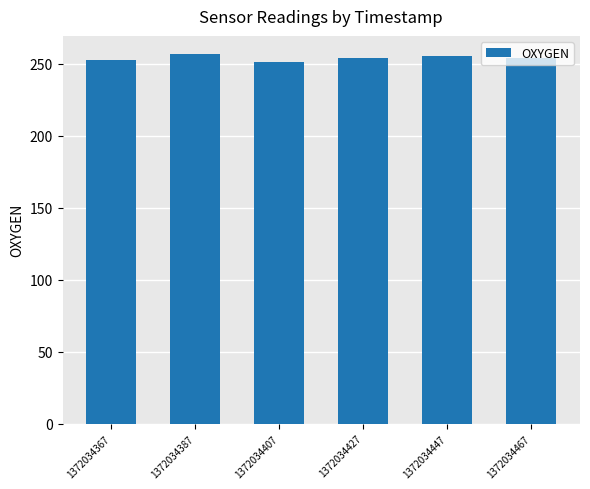

What is the ratio of the value at 1372034407 to the value at 1372034467?

1.0